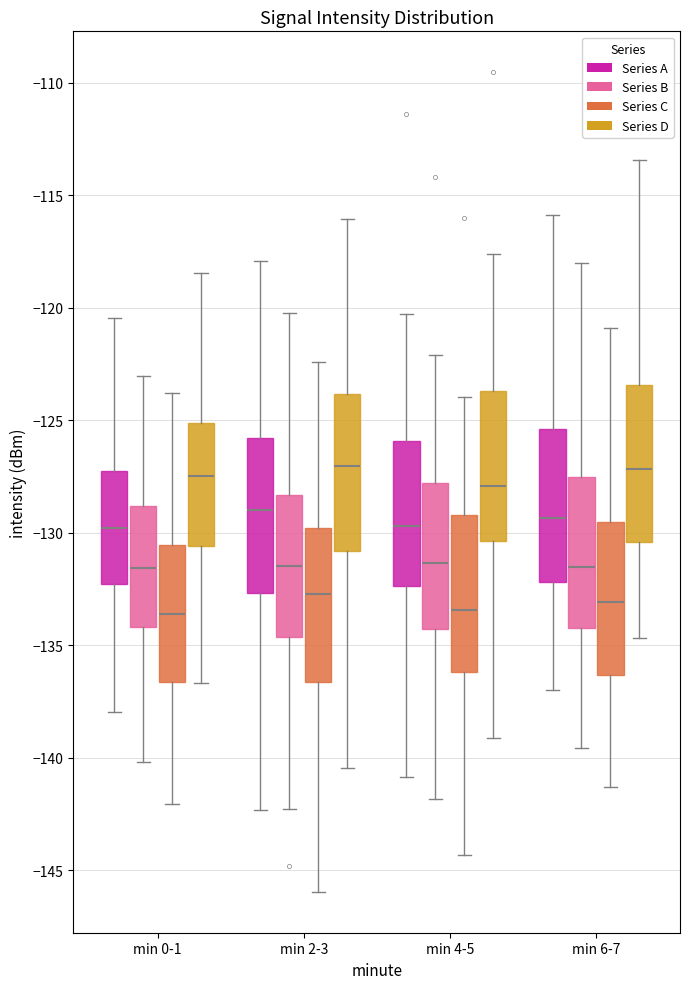

Reading left to right, read every box against the y-axis: the position of its median line, the range the box covers, and the ends of its whiskers. The values are not printed on the chart, so give them approximately, as read against the axis.

min 0-1 (Series A): median -130.0, box -132.5 to -127.5, whiskers -138.0 to -120.5
min 0-1 (Series B): median -131.5, box -134.0 to -129.0, whiskers -140.0 to -123.0
min 0-1 (Series C): median -133.5, box -136.5 to -130.5, whiskers -142.0 to -124.0
min 0-1 (Series D): median -127.5, box -130.5 to -125.0, whiskers -136.5 to -118.5
min 2-3 (Series A): median -129.0, box -132.5 to -126.0, whiskers -142.5 to -118.0
min 2-3 (Series B): median -131.5, box -134.5 to -128.5, whiskers -142.5 to -120.0
min 2-3 (Series C): median -132.5, box -136.5 to -130.0, whiskers -146.0 to -122.5
min 2-3 (Series D): median -127.0, box -131.0 to -124.0, whiskers -140.5 to -116.0
min 4-5 (Series A): median -129.5, box -132.5 to -126.0, whiskers -141.0 to -120.5
min 4-5 (Series B): median -131.5, box -134.5 to -128.0, whiskers -142.0 to -122.0
min 4-5 (Series C): median -133.5, box -136.0 to -129.0, whiskers -144.5 to -124.0
min 4-5 (Series D): median -128.0, box -130.5 to -123.5, whiskers -139.0 to -117.5
min 6-7 (Series A): median -129.5, box -132.0 to -125.5, whiskers -137.0 to -116.0
min 6-7 (Series B): median -131.5, box -134.0 to -127.5, whiskers -139.5 to -118.0
min 6-7 (Series C): median -133.0, box -136.5 to -129.5, whiskers -141.5 to -121.0
min 6-7 (Series D): median -127.0, box -130.5 to -123.5, whiskers -134.5 to -113.5